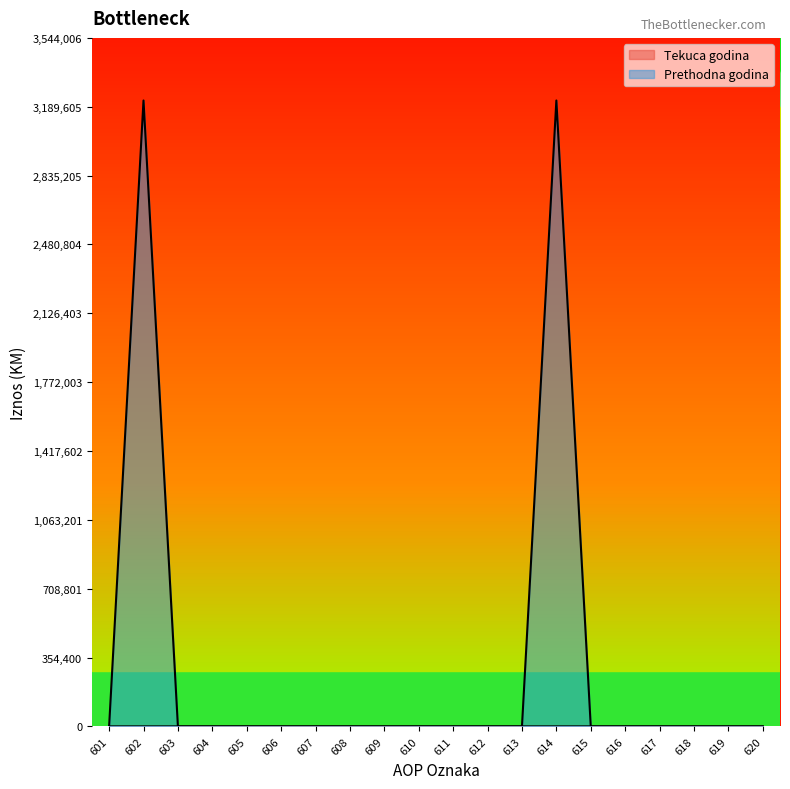

What is the average value of the Prethodna godina series?

322182